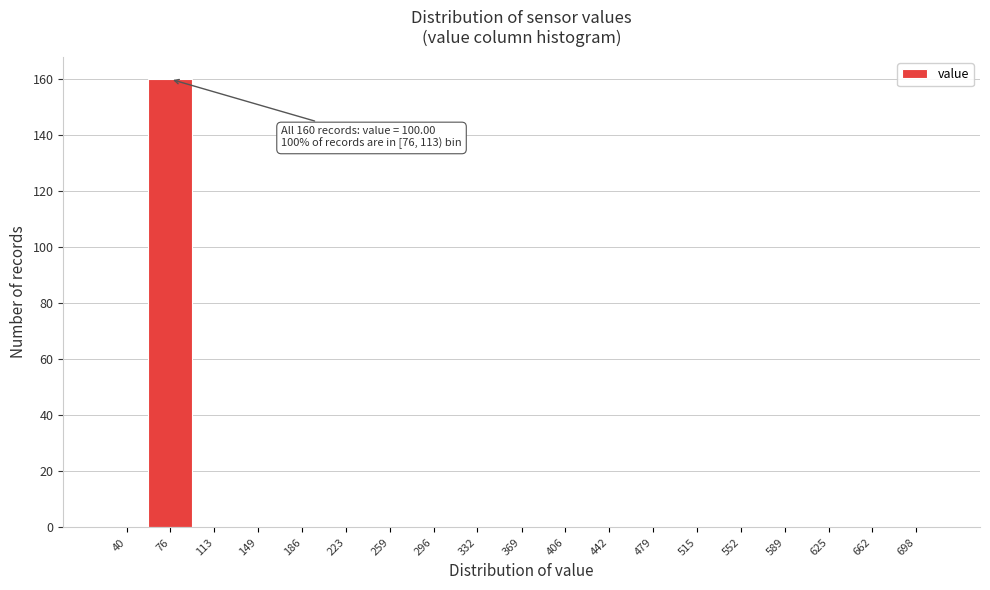

Reading right to left, list all the values displayed in this chart.

698=0	662=0	625=0	589=0	552=0	515=0	479=0	442=0	406=0	369=0	332=0	296=0	259=0	223=0	186=0	149=0	113=0	76=160	40=0